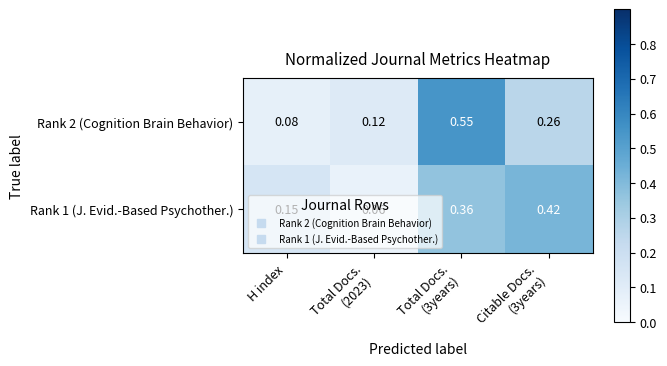

Which category has the lowest value in the Rank 2 (Cognition Brain Behavior) series?

H index